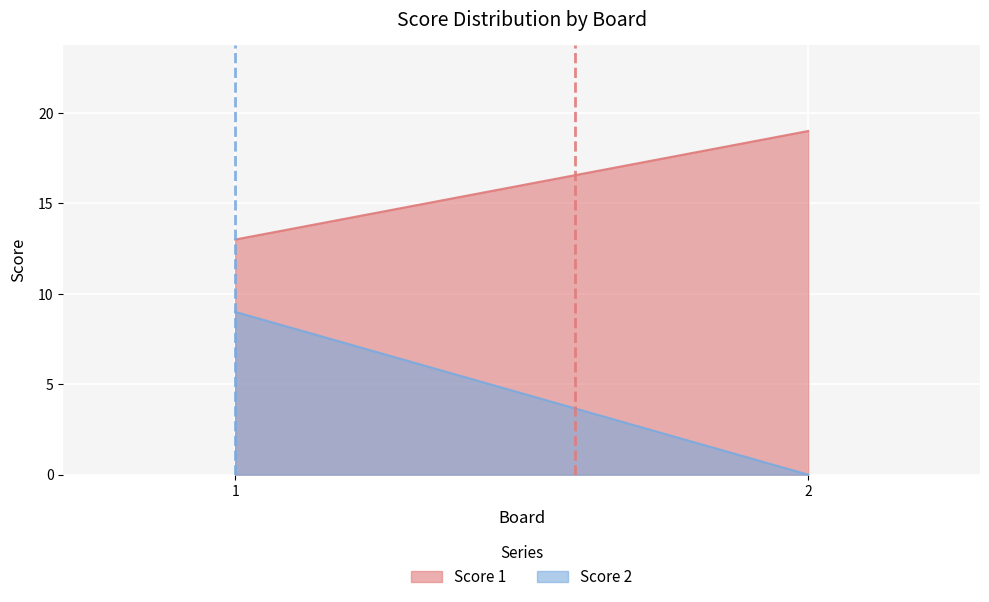

Reading left to right, what are all the values shown in this chart?

Score 1: 13	19
Score 2: 9	0